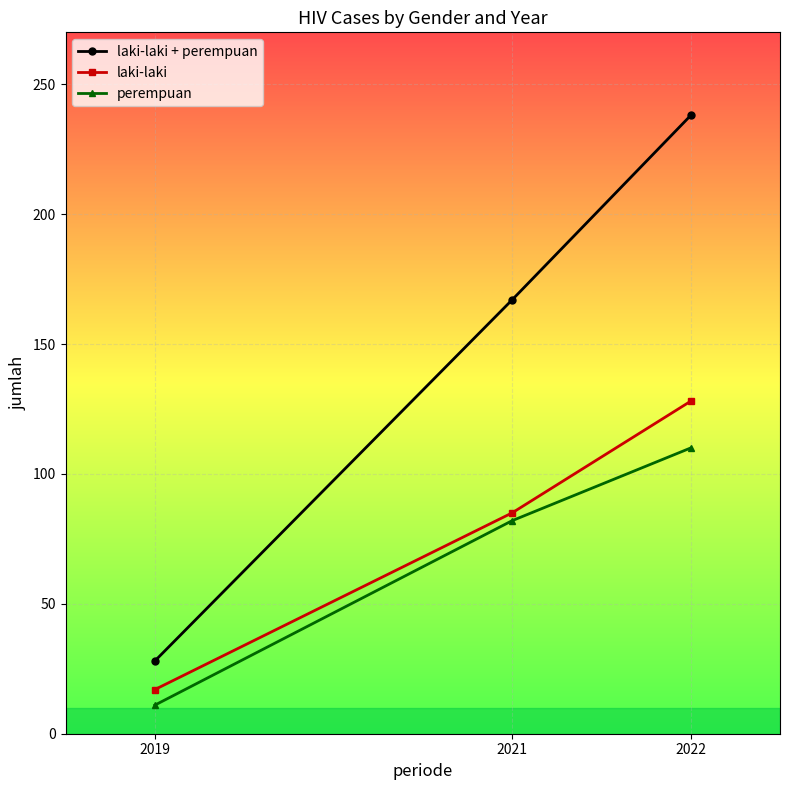

What is the smallest value displayed?

11